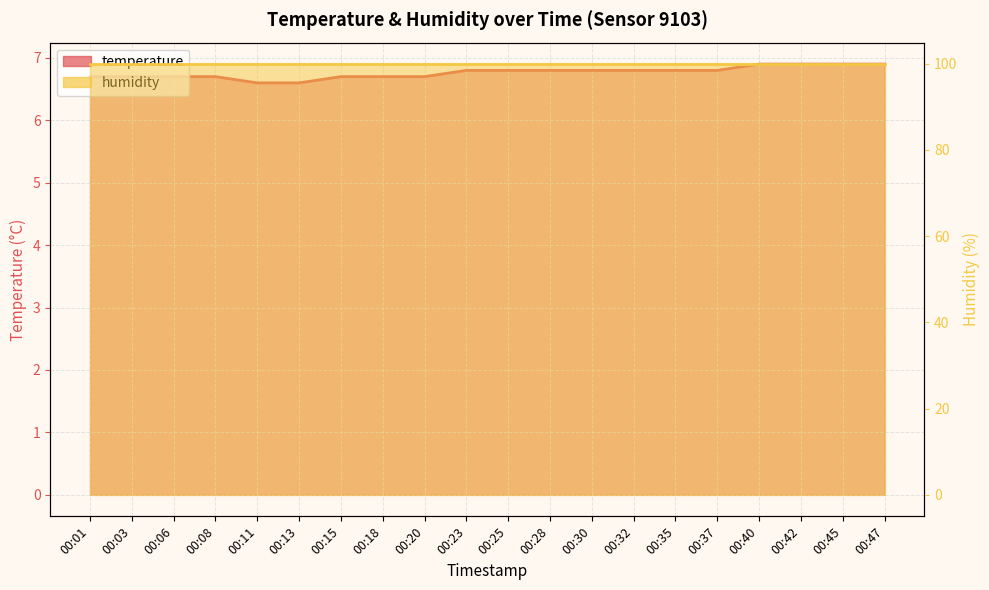

Reading left to right, transcribe all the data shown in this chart.

00:01=6.7	00:03=6.7	00:06=6.7	00:08=6.7	00:11=6.6	00:13=6.6	00:15=6.7	00:18=6.7	00:20=6.7	00:23=6.8	00:25=6.8	00:28=6.8	00:30=6.8	00:32=6.8	00:35=6.8	00:37=6.8	00:40=6.9	00:42=6.9	00:45=6.9	00:47=6.9